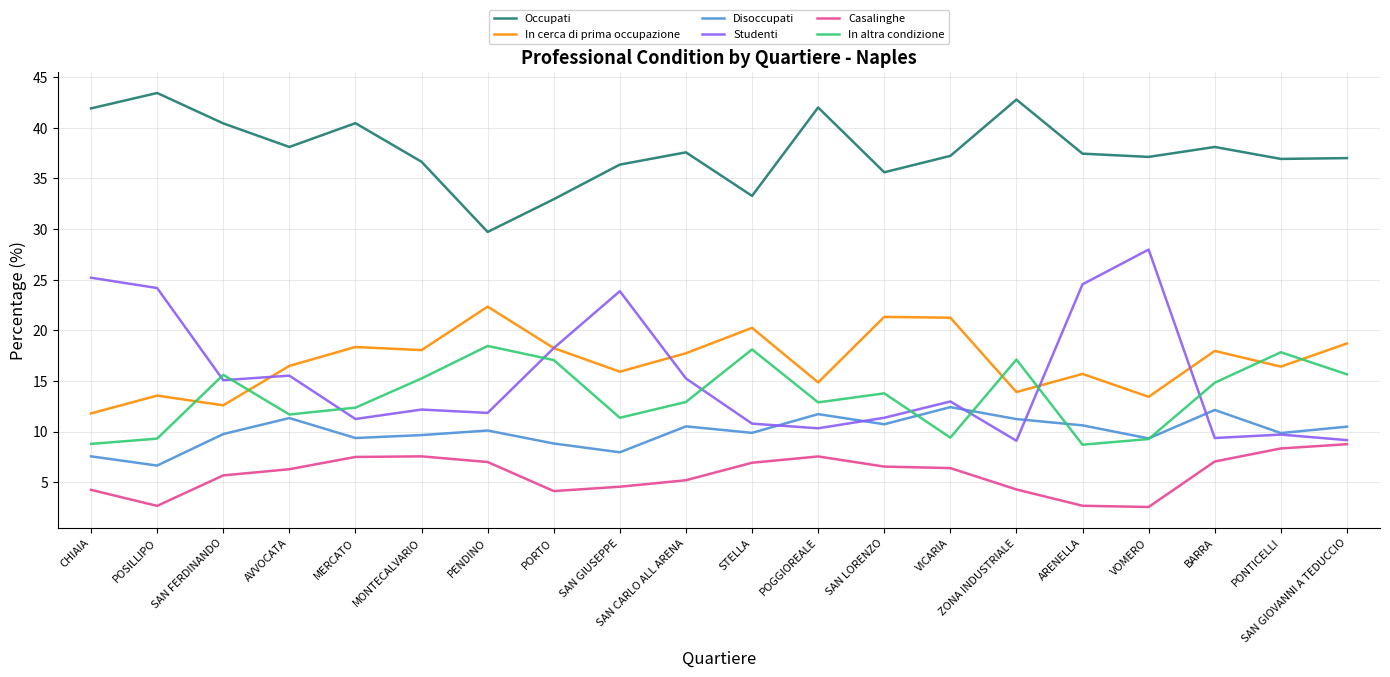

What is the sum of all In altra condizione values?

270.3